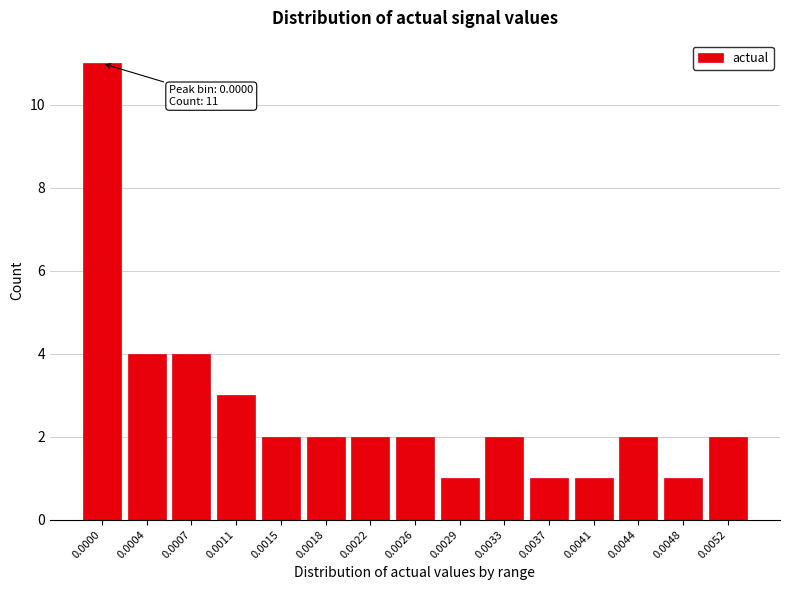

Reading left to right, list all the values displayed in this chart.

11	4	4	3	2	2	2	2	1	2	1	1	2	1	2